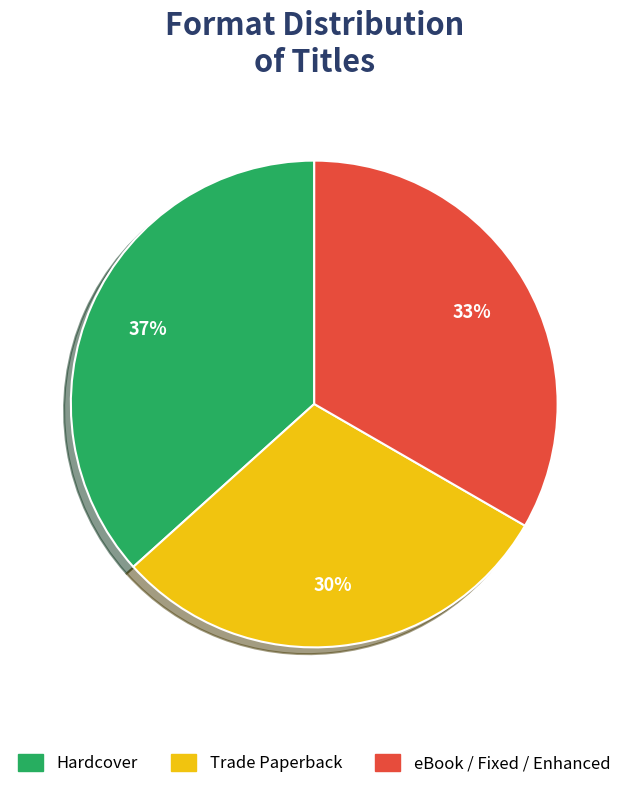

Combined, do Trade Paperback and eBook / Fixed / Enhanced account for over 50%?

Yes